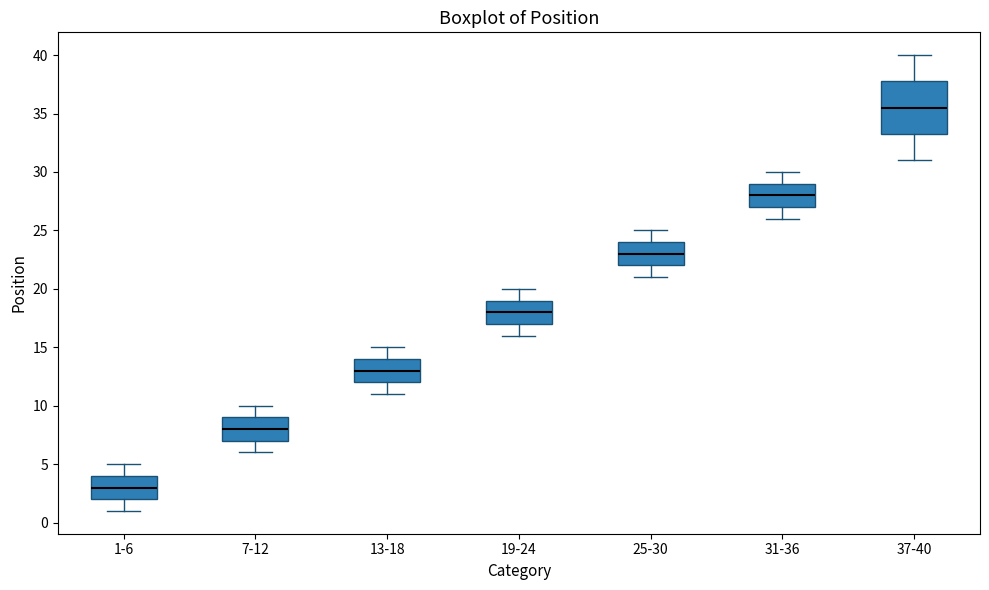

Which box's median line is the lowest?

1-6